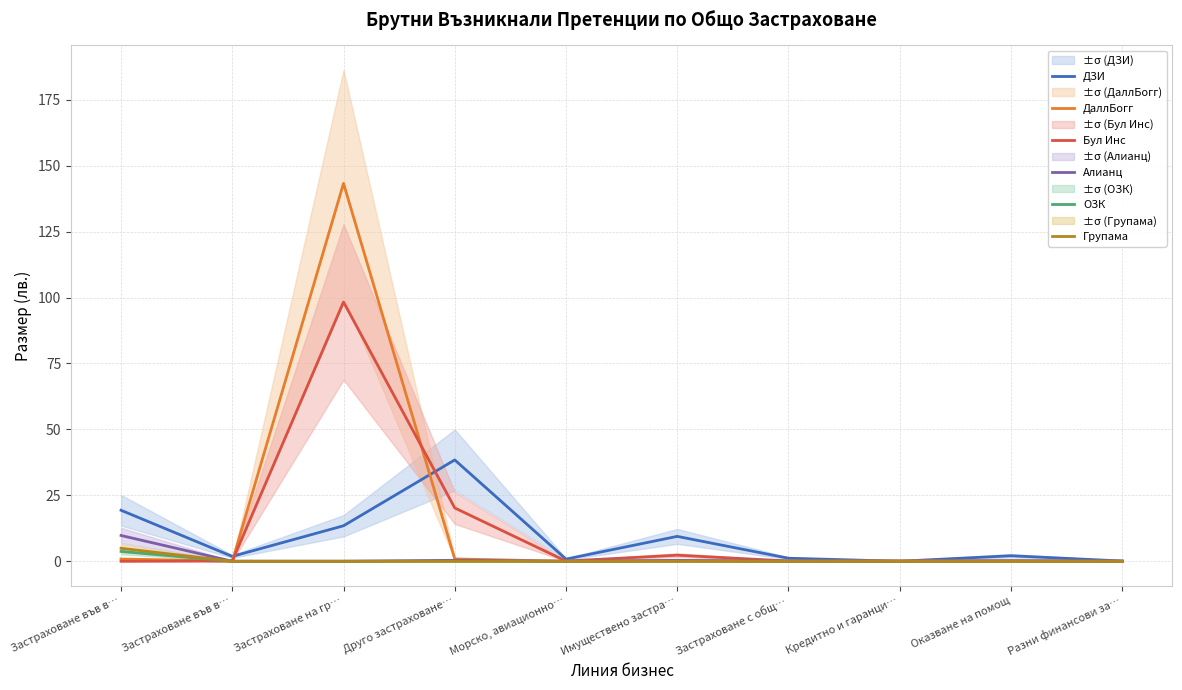

True or false: Алианц and Групама cross at least once.

False